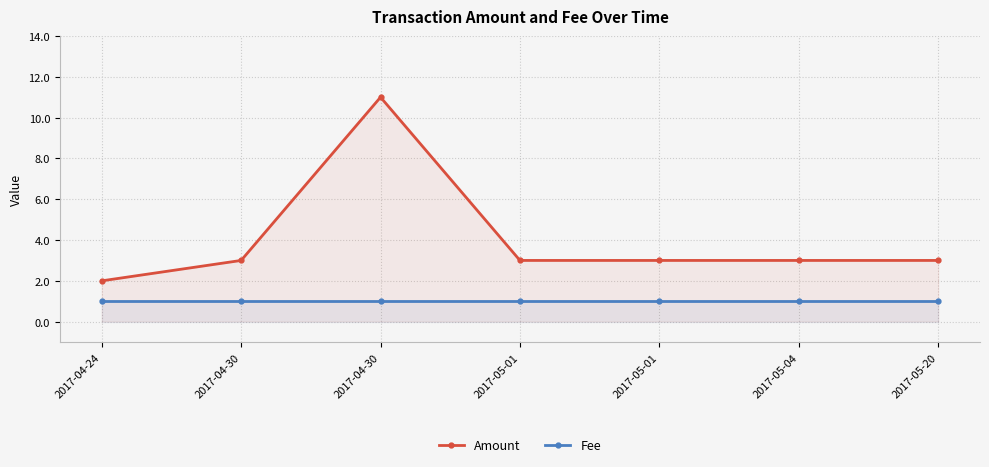

Is it true that Amount equals 3 at 2017-04-30?

True